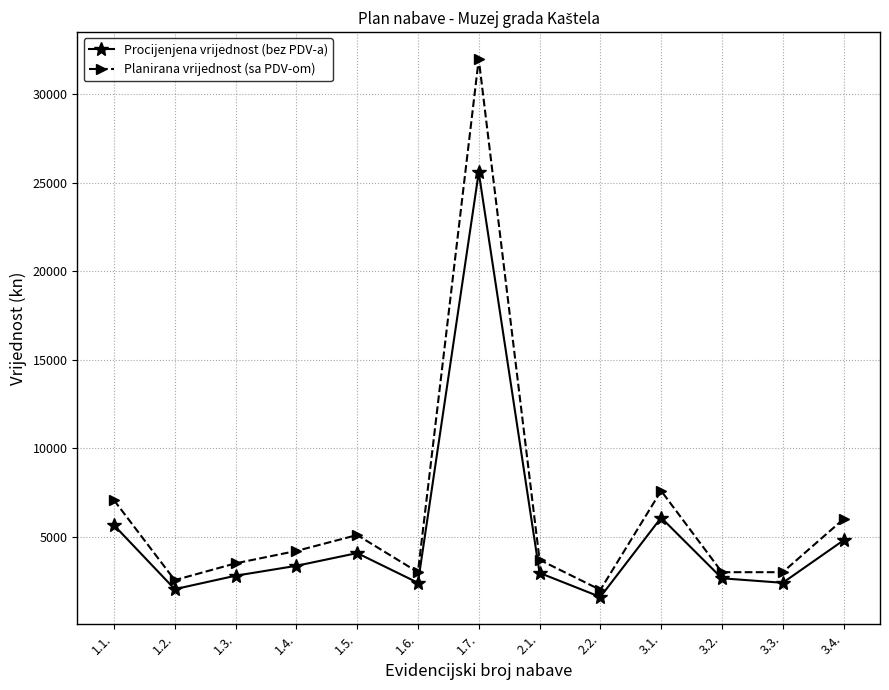

What is the difference between the highest and lowest values at 3.2.?

345